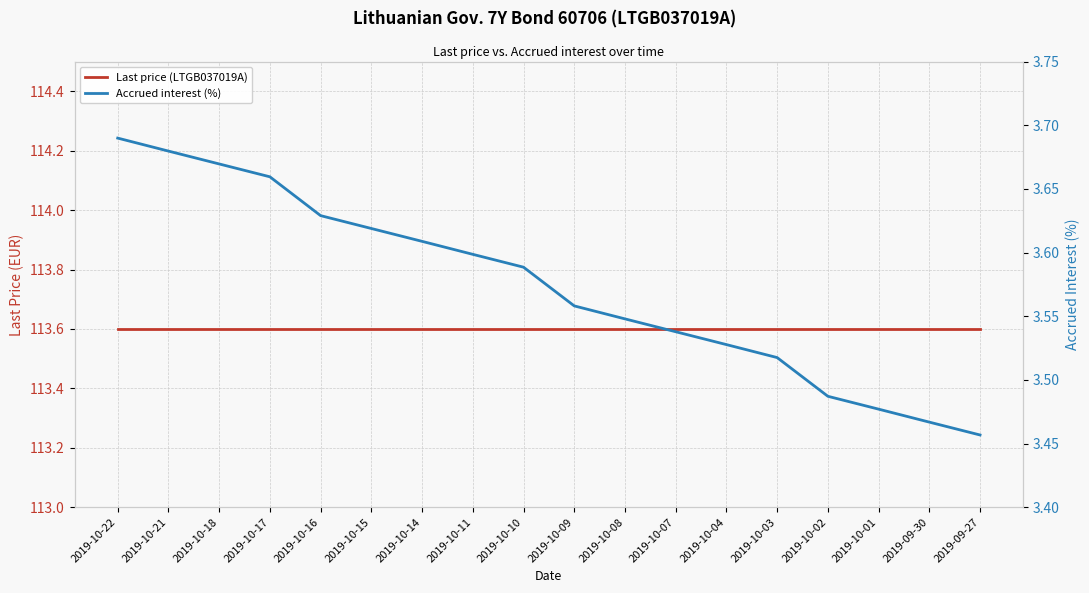

Which series has the widest spread of values?

Accrued interest (%)